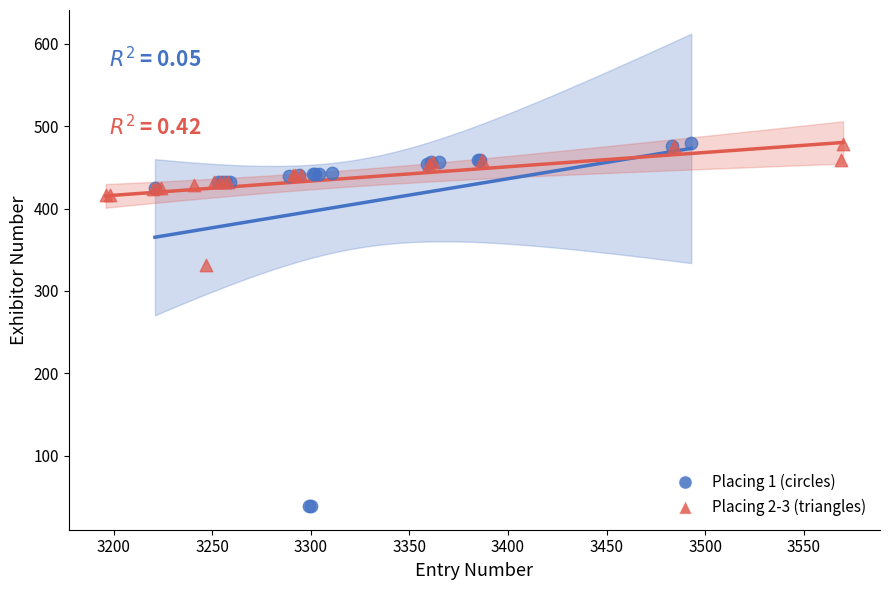

Which series reaches the minimum Y coordinate?

Placing 1 (circles)